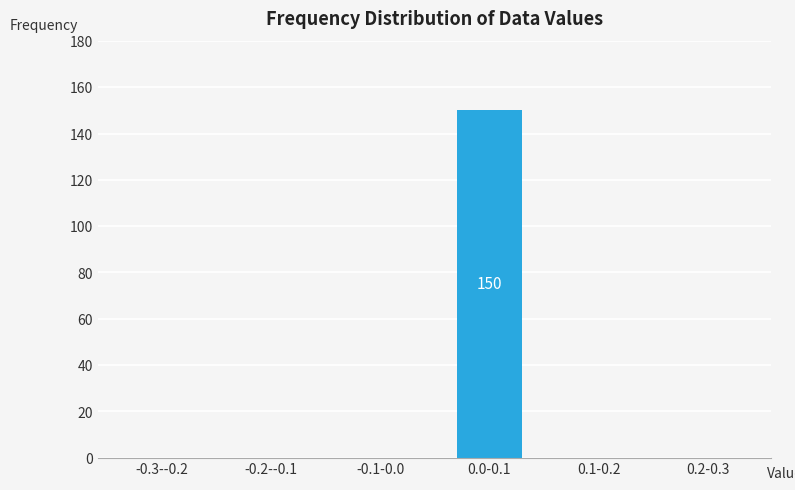

Reading left to right, list all the values displayed in this chart.

-0.3--0.2=0	-0.2--0.1=0	-0.1-0.0=0	0.0-0.1=150	0.1-0.2=0	0.2-0.3=0